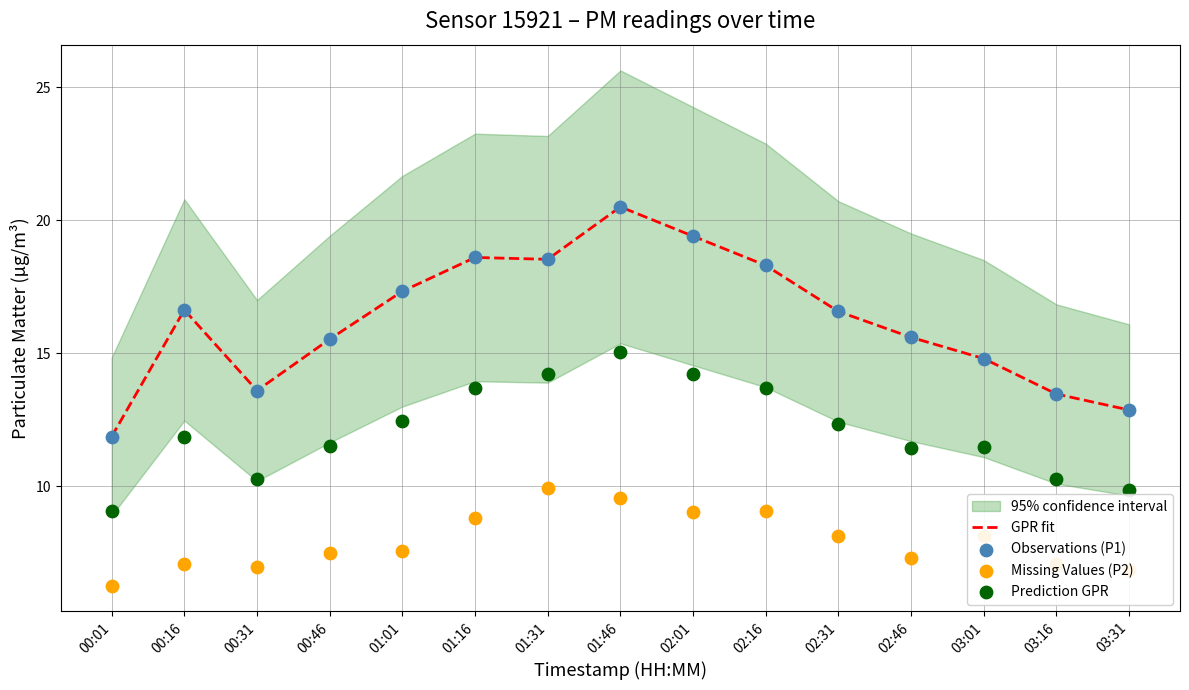

The value of GPR fit at 01:31 is 18.5. True or false?

True